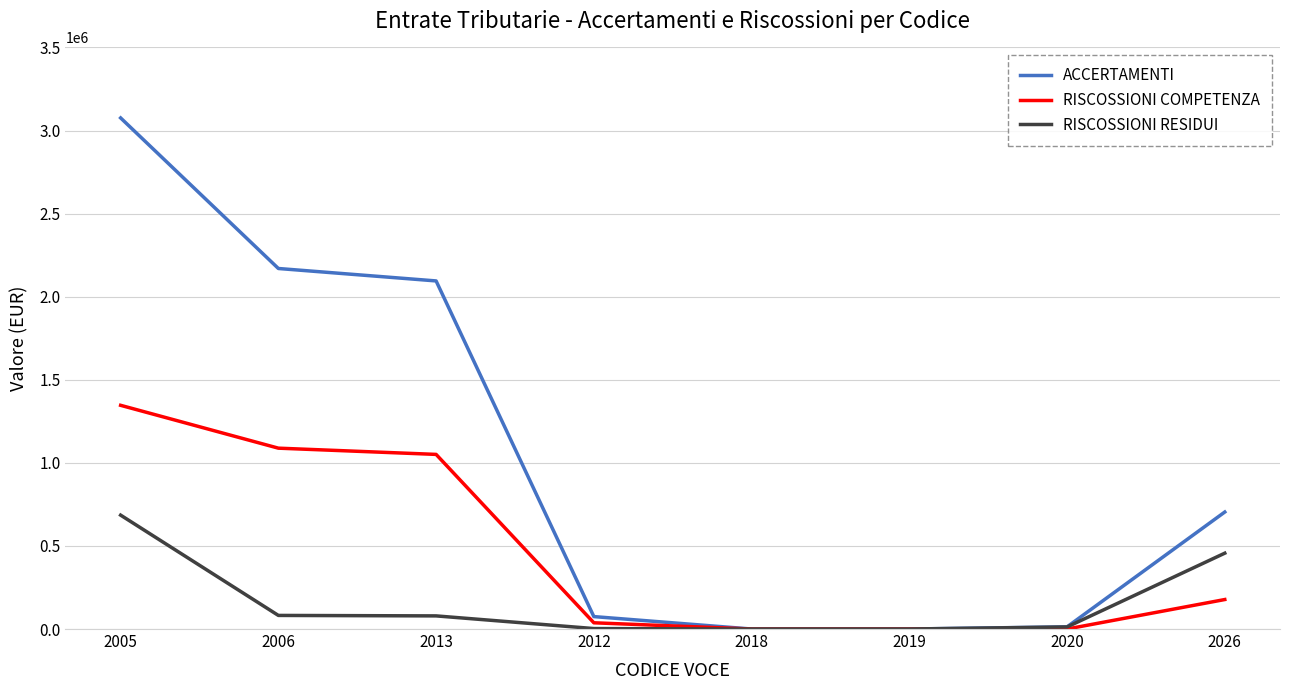

The value of RISCOSSIONI COMPETENZA at 2020 is 0.0. True or false?

True